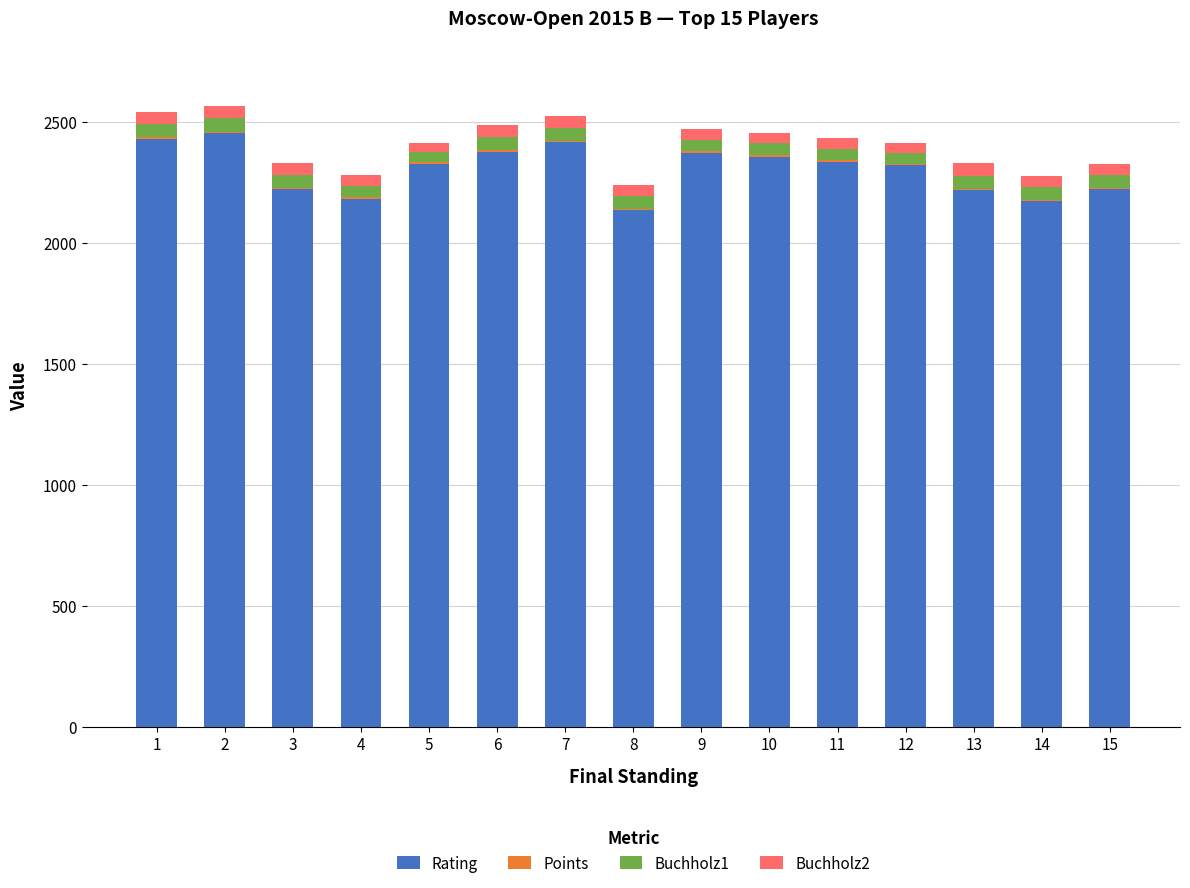

The value of Rating at 5 is 830.5. True or false?

False